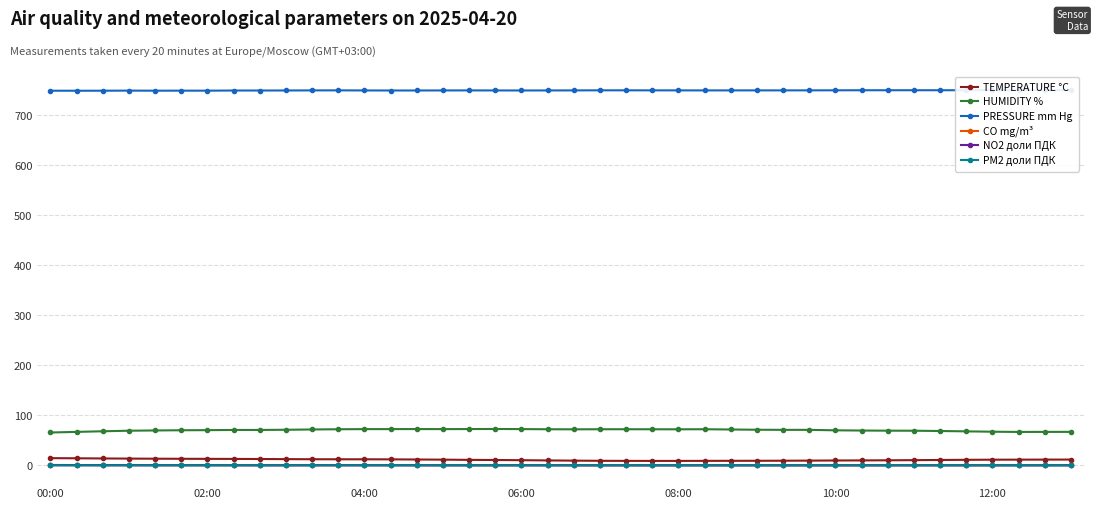

List the series in order of their peak value, lowest first.

PM2 доли ПДК, CO mg/m³, NO2 доли ПДК, TEMPERATURE °C, HUMIDITY %, PRESSURE mm Hg